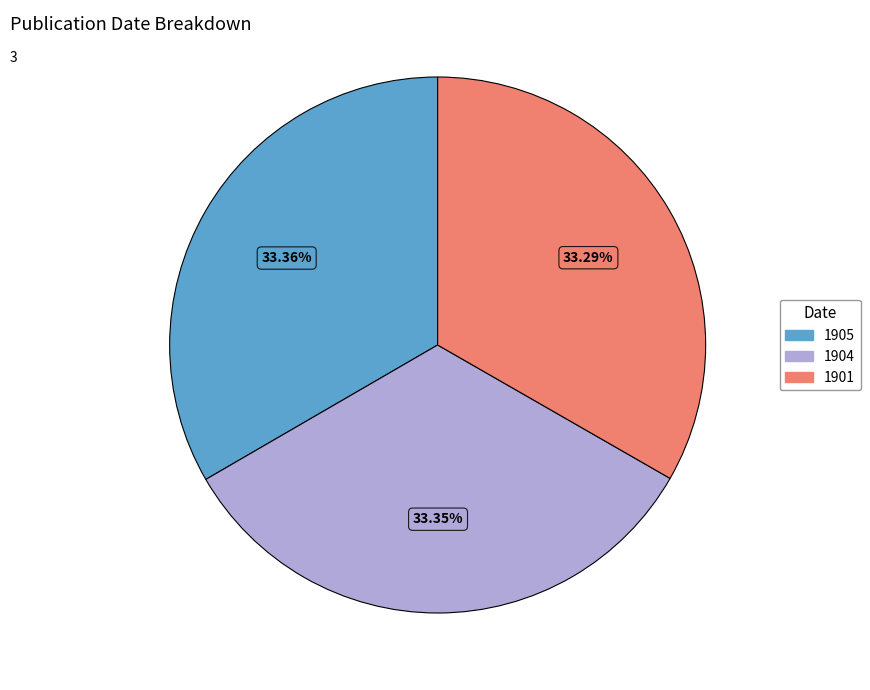

To the nearest percent, what percentage of the pie is 1904?

33%